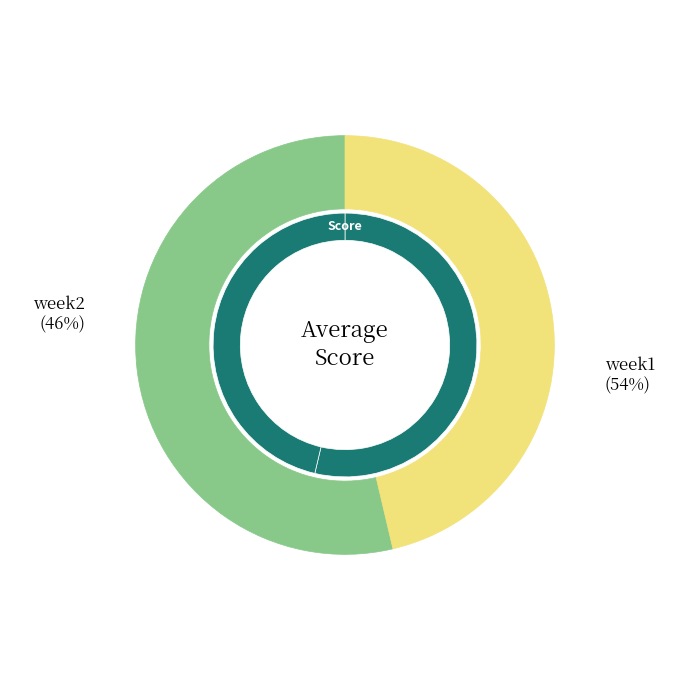

Which category has the smallest portion of the pie?

week2